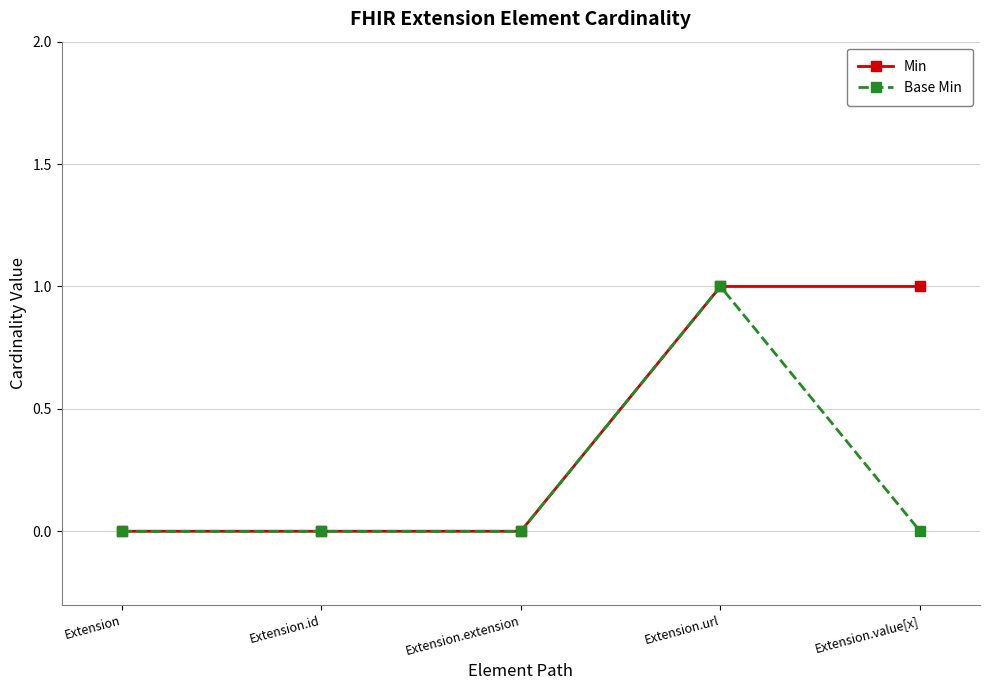

What is the value of the Min point at the 4th from the left?

1